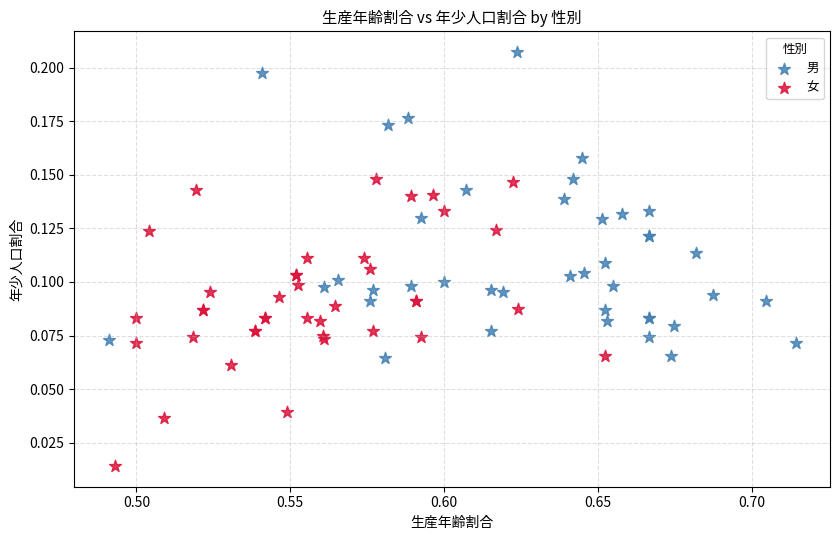

Which series reaches the minimum Y coordinate?

女